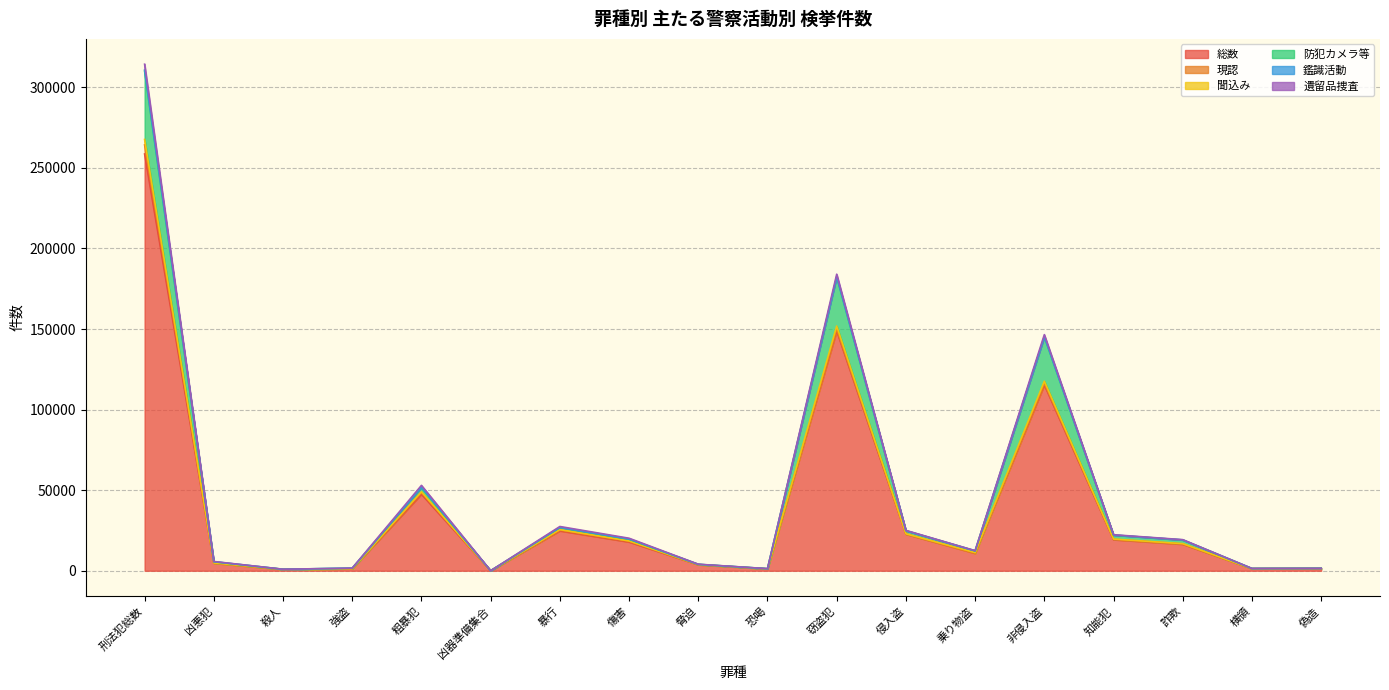

How many categories are shown in the chart?

18